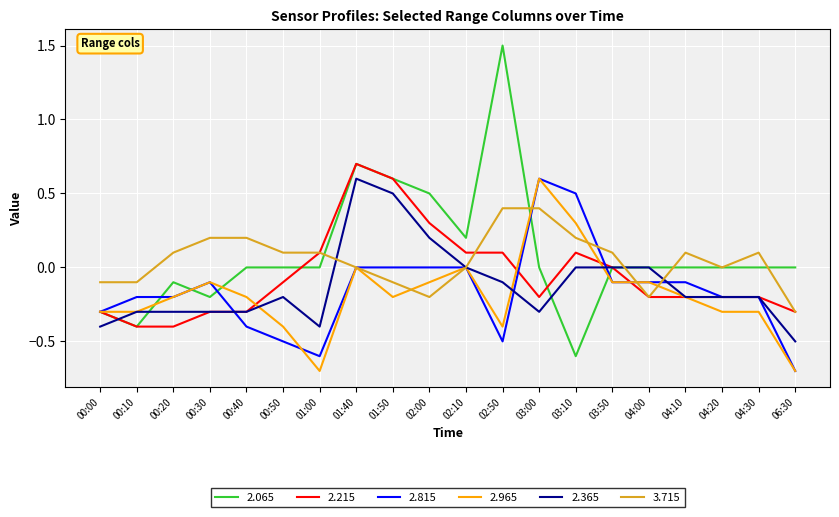

What position from the right is 01:50?

12